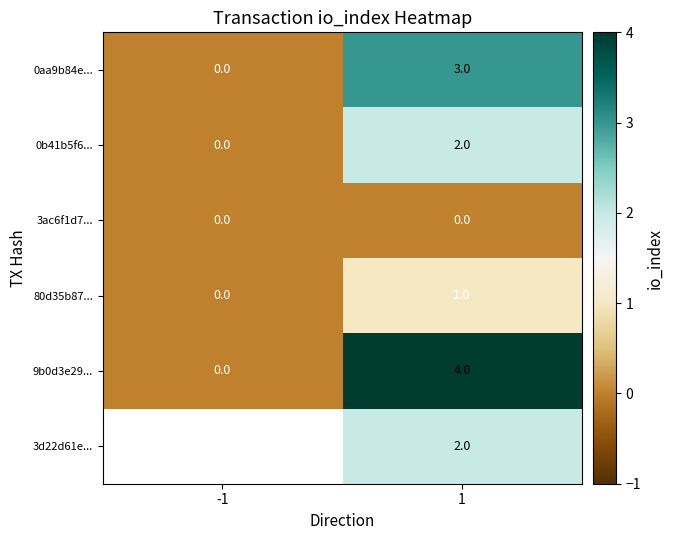

Is it true that 9b0d3e29... equals 4 at 1?

True